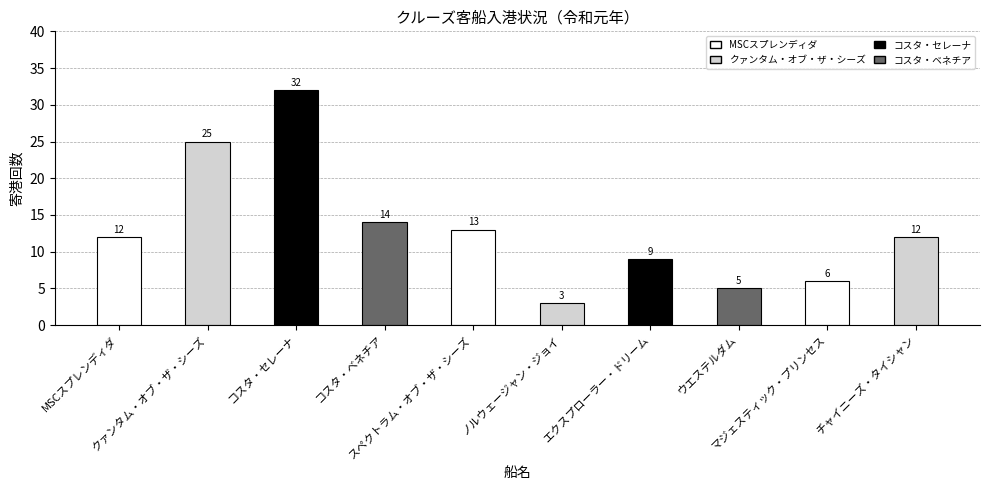

Reading right to left, list all the values displayed in this chart.

12	6	5	9	3	13	14	32	25	12